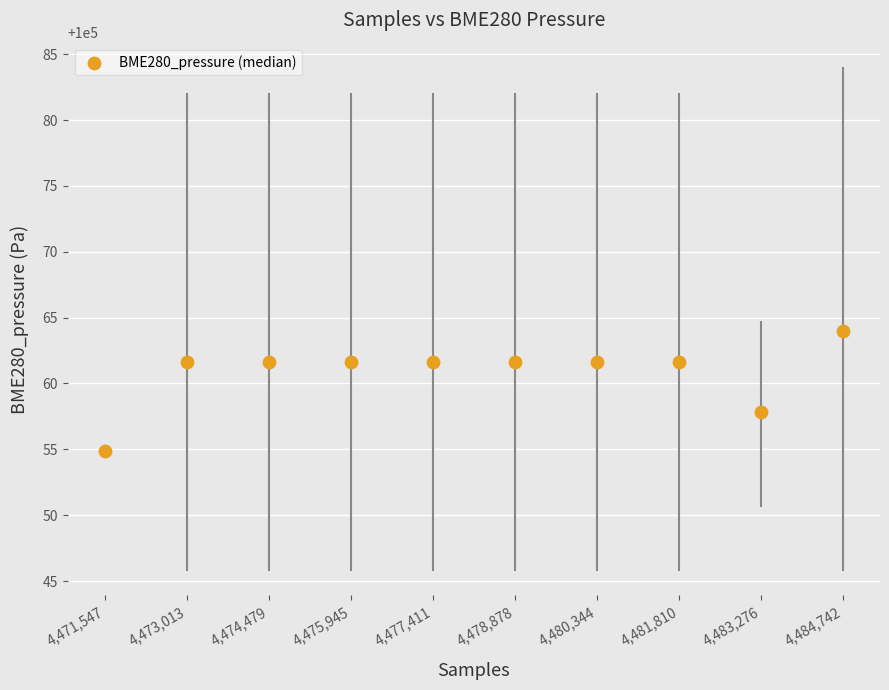

What Y value in the scatter plot is closest to 100059?

100057.9